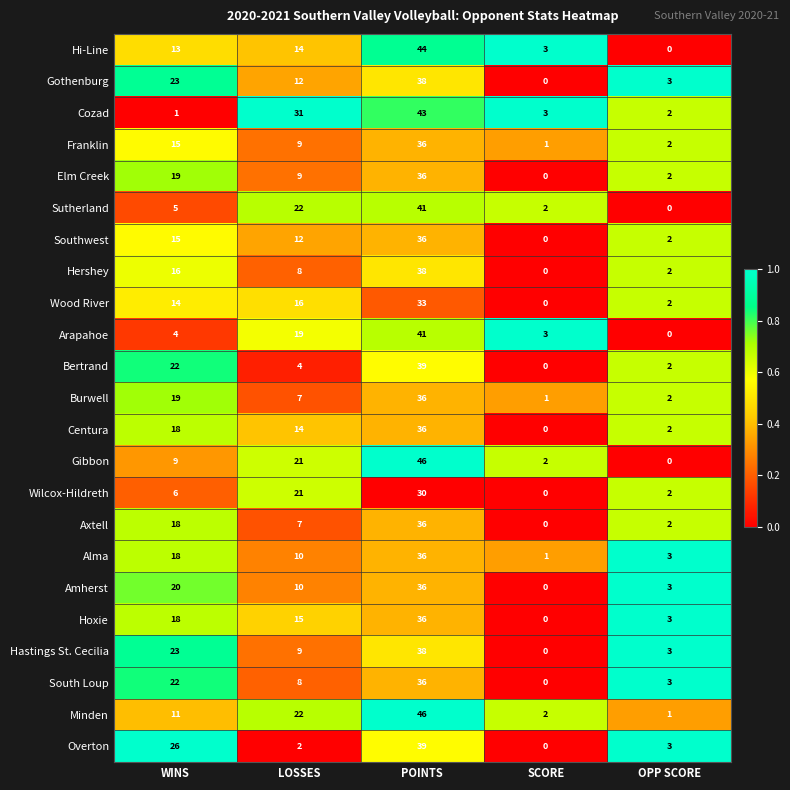

What is the sum of all Wilcox-Hildreth values?

59